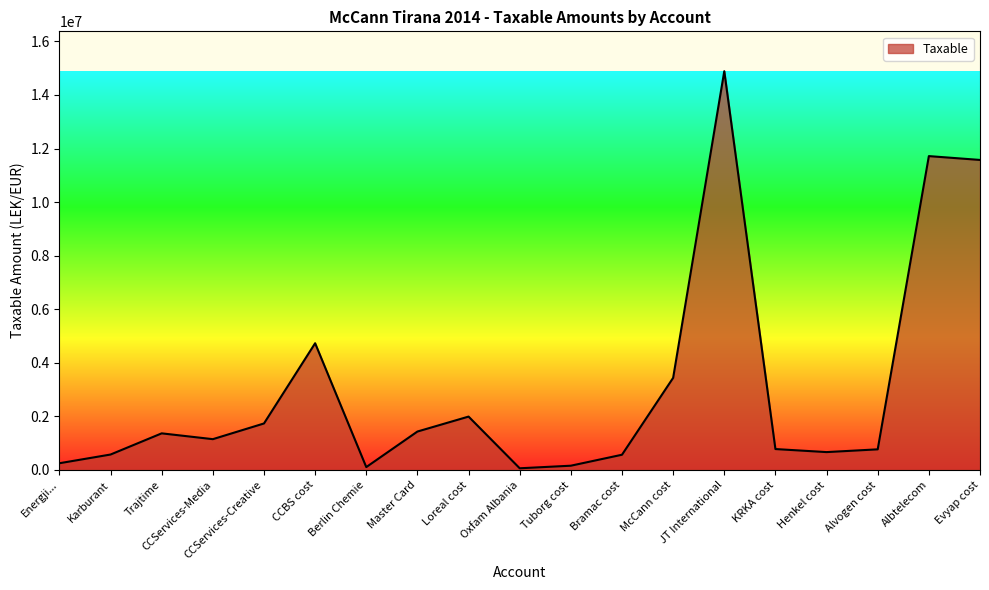

The value at McCann cost is 3437988.5. True or false?

True